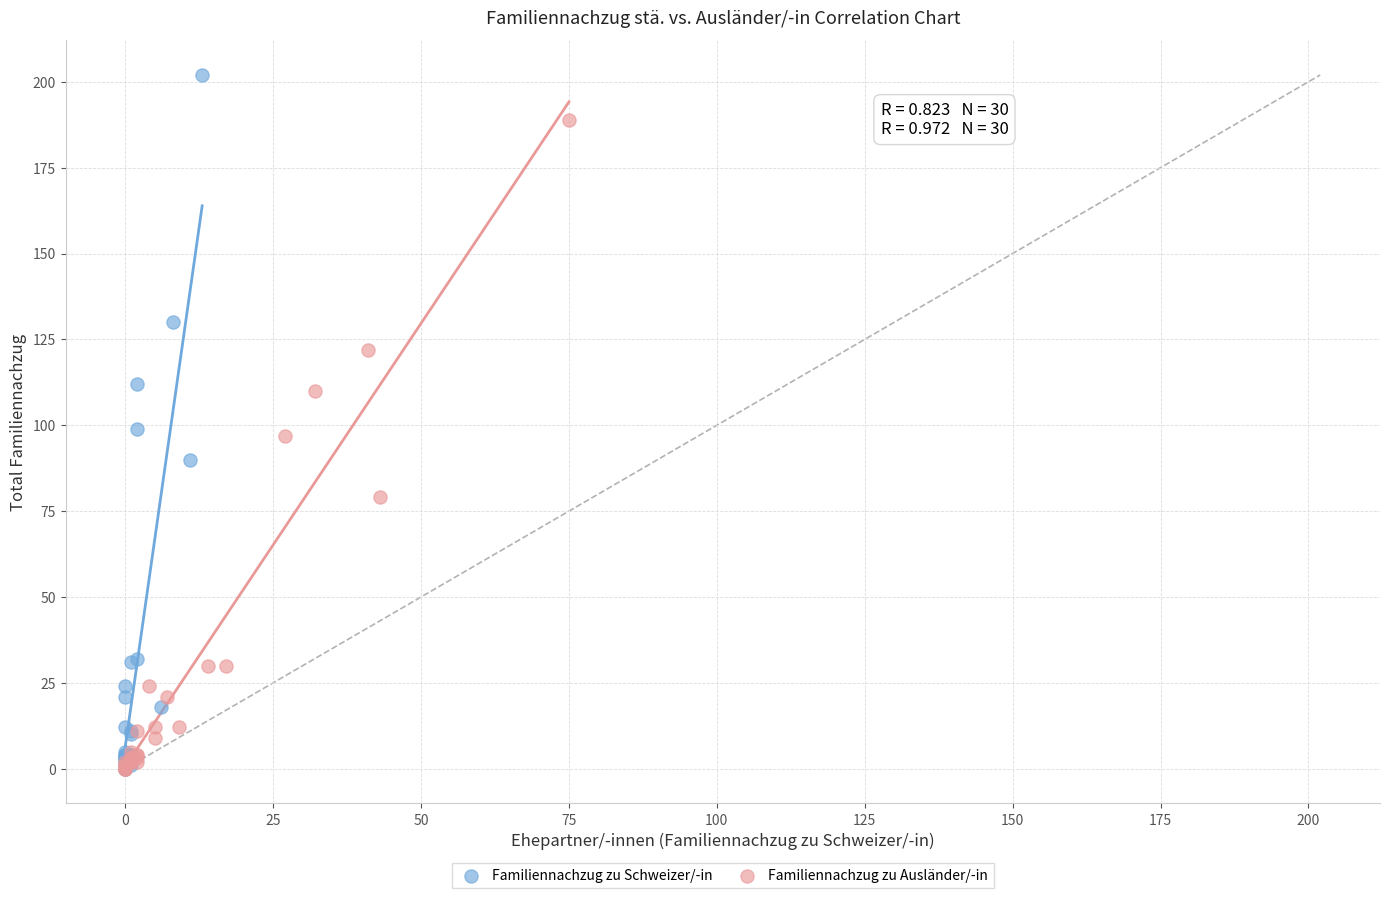

Which series reaches the maximum Y coordinate?

Familiennachzug zu Schweizer/-in